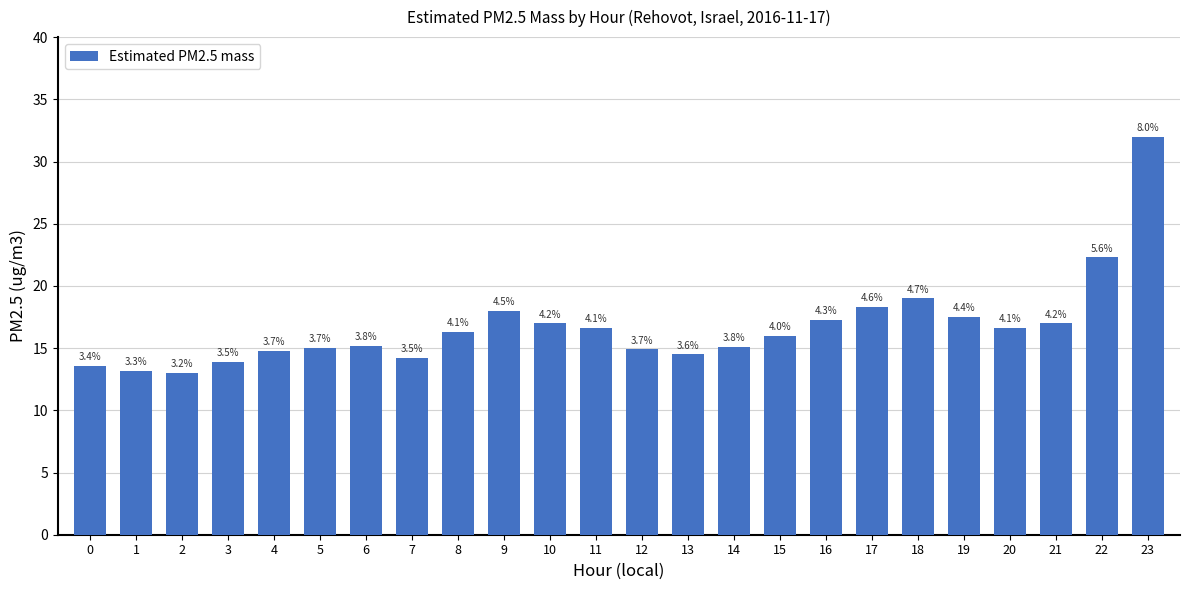

How many bars are there in total?

24